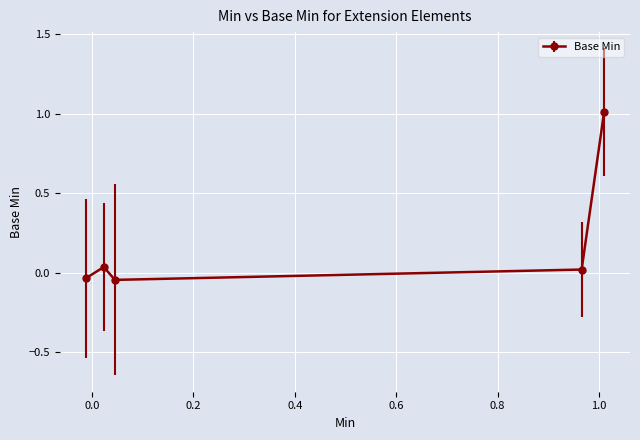

What is the greatest value displayed?

1.0